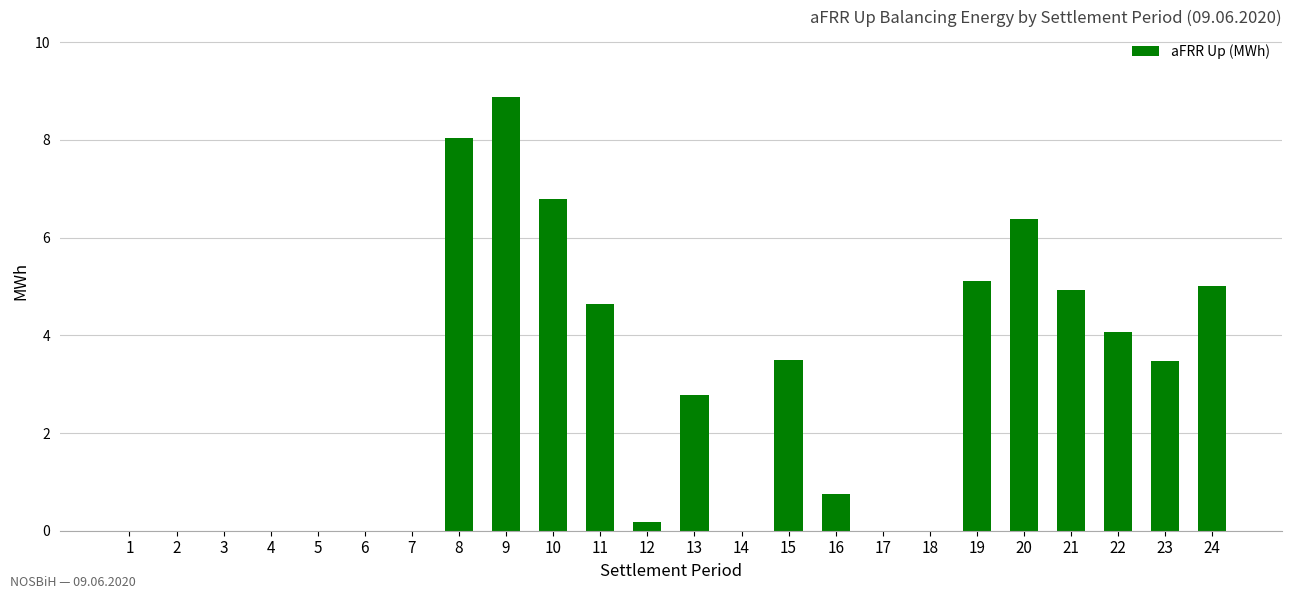

Count the number of categories in the chart.

24